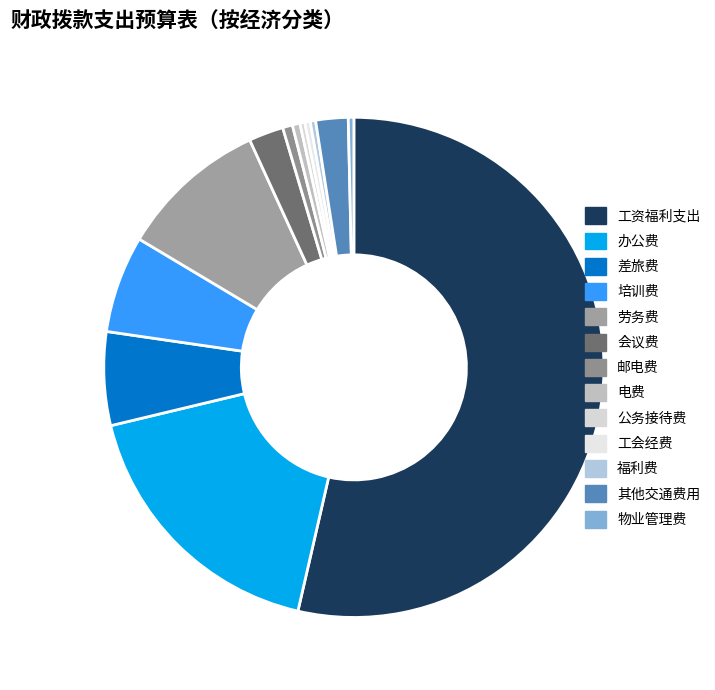

How many segments does this pie chart have?

13